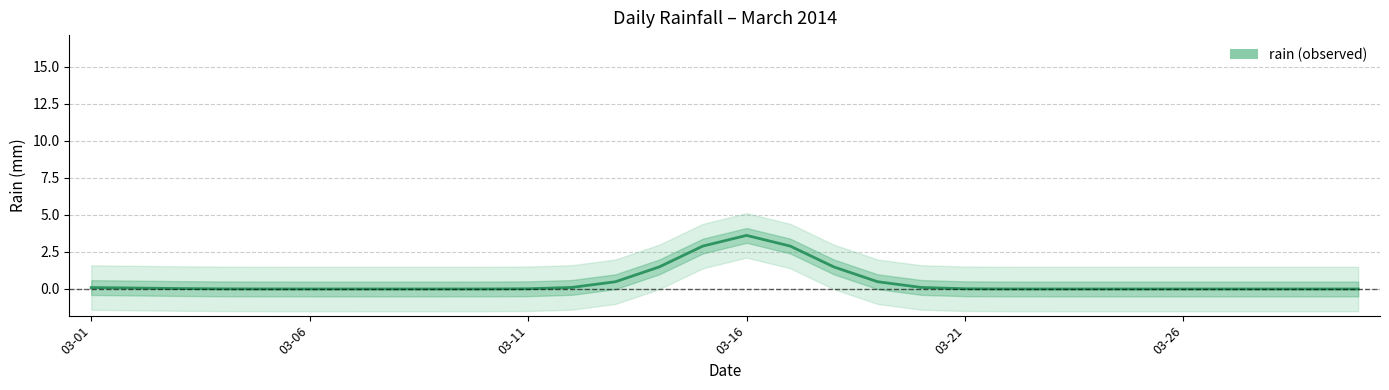

The chart shows a value of 0.0 at 11. True or false?

False